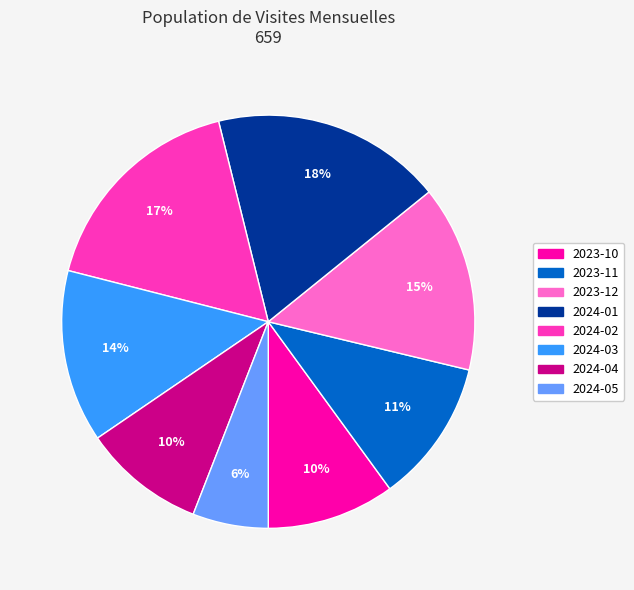

To the nearest percent, what portion does 2024-02 represent?

17%